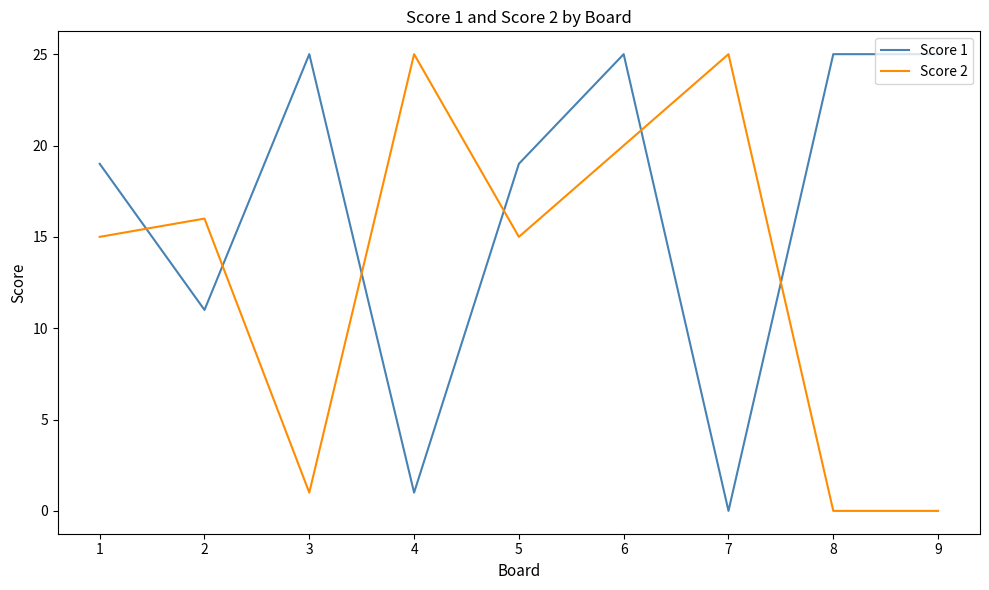

Is it true that Score 1 equals 19 at 5?

True